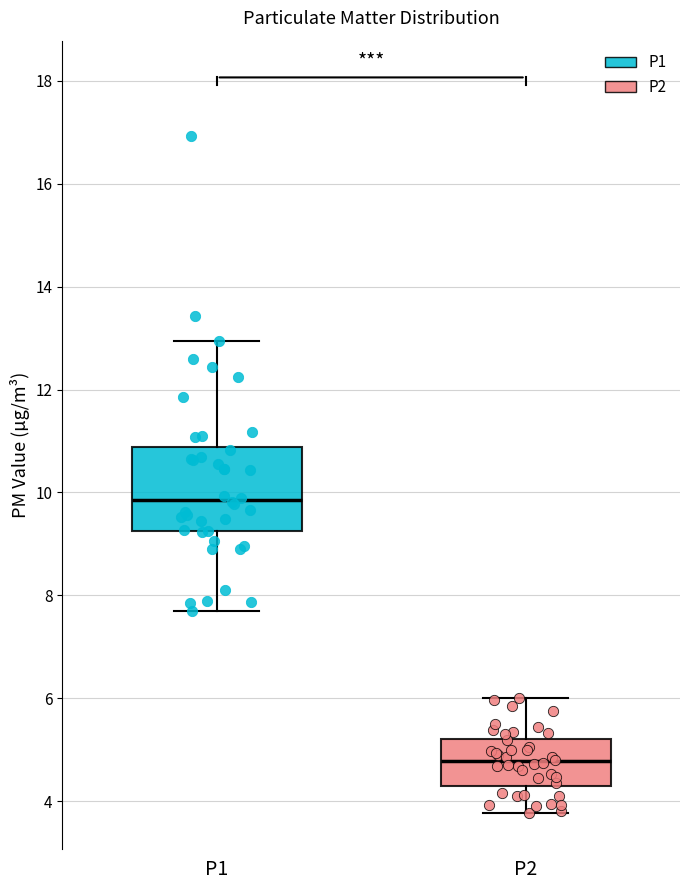

Where does the median line of the box for P2 sit on the y-axis? The values are not printed on the chart, so give them approximately, as read against the axis.

4.8